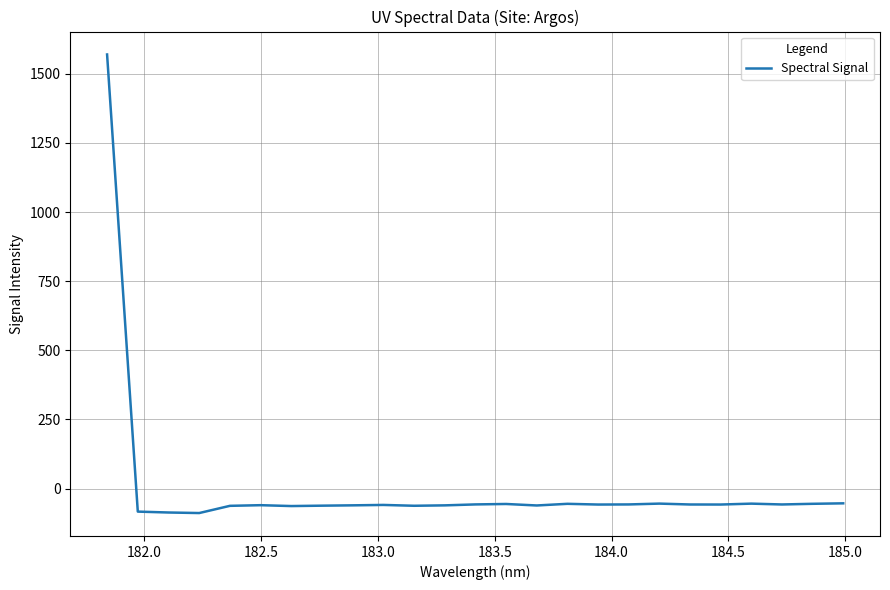

What is the maximum value shown in the chart?

1569.8